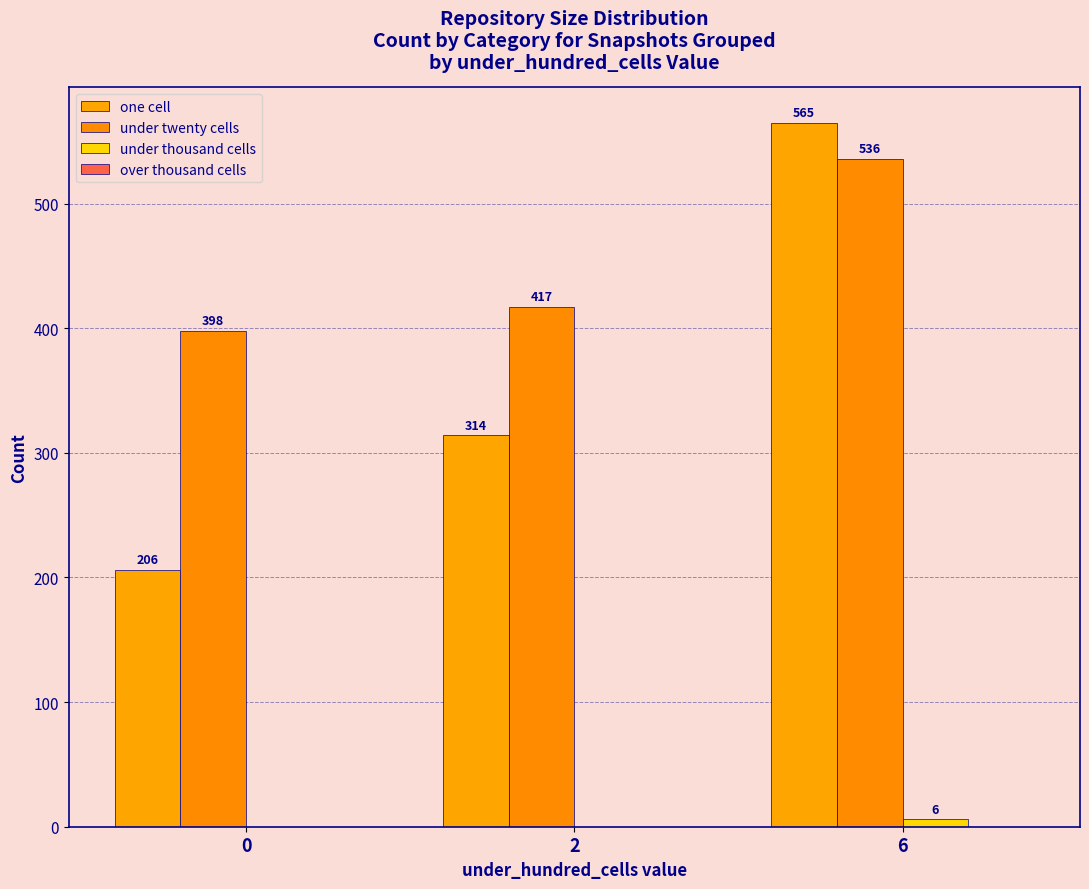

What is the sum of all under thousand cells values?

6